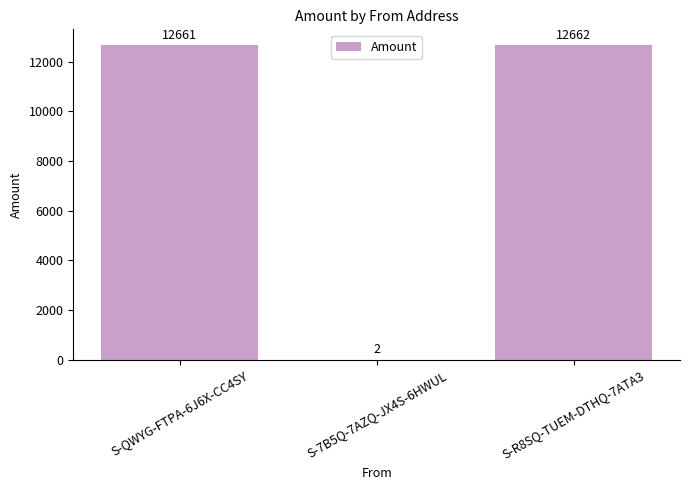

What is the approximate value at S-7B5Q-7AZQ-JX4S-6HWUL?

2.0